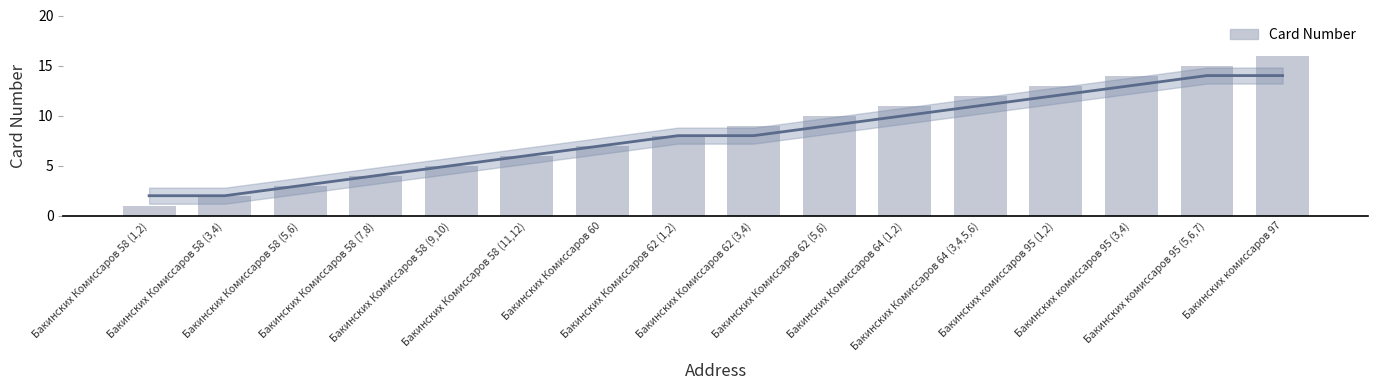

List the labels in order of value, smallest first.

Бакинских Комиссаров 58 (1,2), Бакинских Комиссаров 58 (3,4), Бакинских Комиссаров 58 (5,6), Бакинских Комиссаров 58 (7,8), Бакинских Комиссаров 58 (9,10), Бакинских Комиссаров 58 (11,12), Бакинских Комиссаров 60, Бакинских Комиссаров 62 (1,2), Бакинских Комиссаров 62 (3,4), Бакинских Комиссаров 62 (5,6), Бакинских Комиссаров 64 (1,2), Бакинских Комиссаров 64 (3,4,5,6), Бакинских комиссаров 95 (1,2), Бакинских комиссаров 95 (3,4), Бакинских комиссаров 95 (5,6,7), Бакинских комиссаров 97